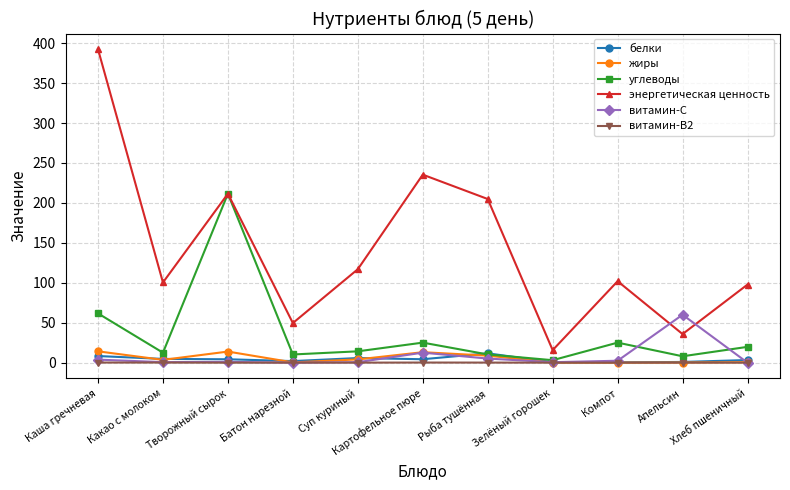

What is the difference between the highest and lowest values at Батон нарезной?

49.6